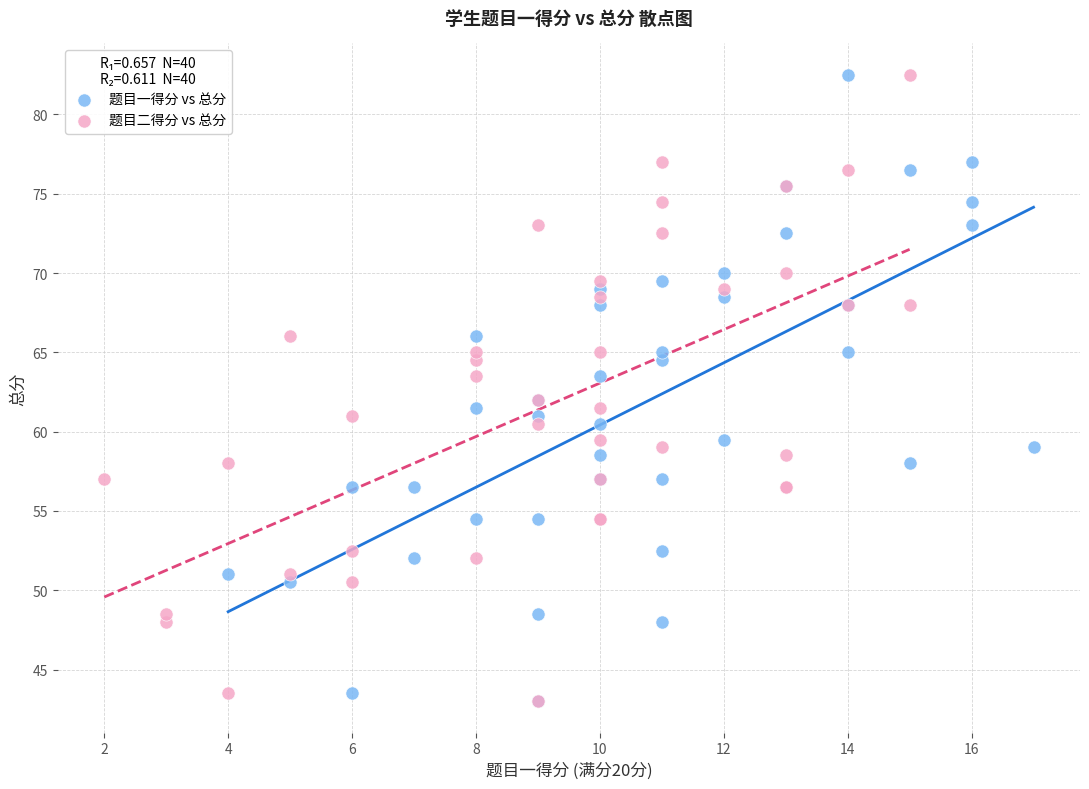

What are all the series names shown in the legend?

题目一得分 vs 总分, 题目二得分 vs 总分